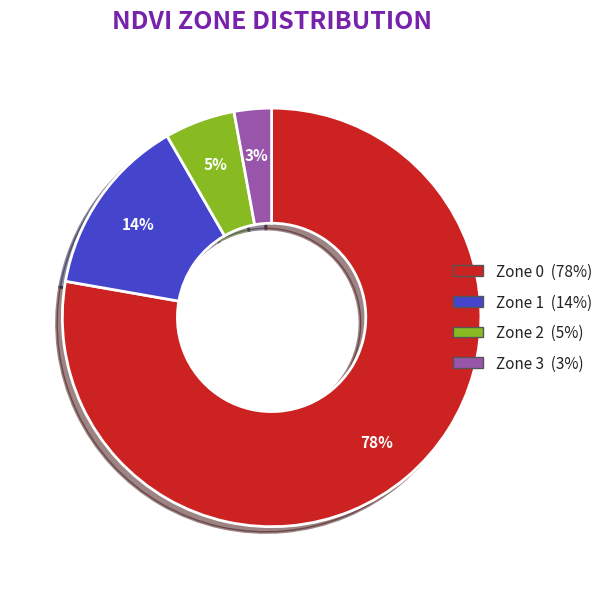

To the nearest percent, what portion does Zone 3 represent?

3%